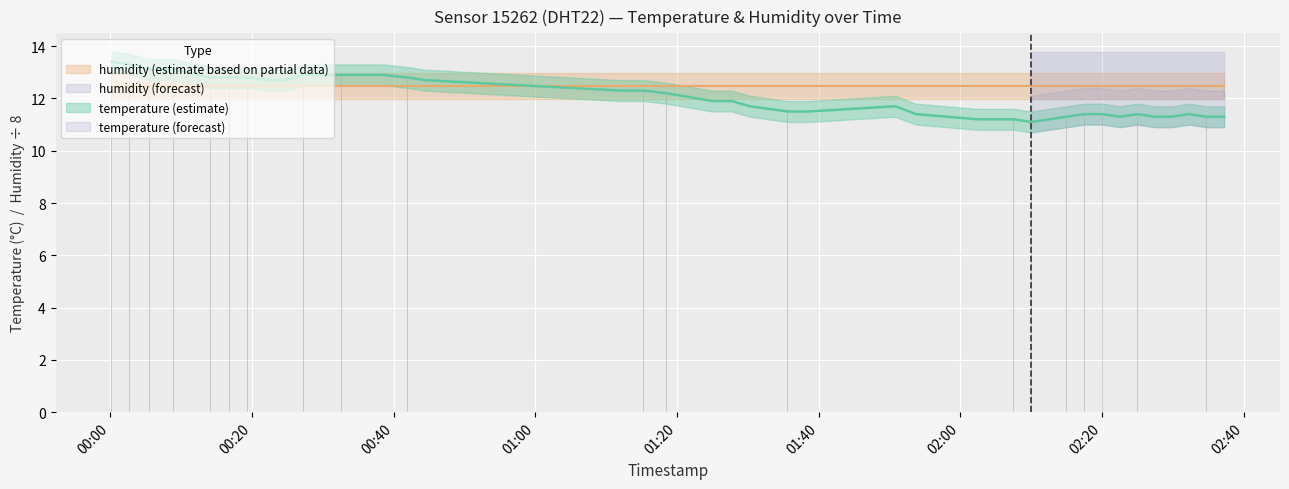

Reading left to right, extract all data points from this chart.

13.4	13.3	13.1	13.1	12.8	12.8	12.8	12.7	12.7	12.9	12.9	12.9	12.9	12.8	12.7	12.3	12.3	12.2	11.9	11.9	11.7	11.5	11.5	11.7	11.4	11.2	11.2	11.2	11.1	11.2	11.3	11.4	11.4	11.3	11.4	11.3	11.3	11.4	11.3	11.3